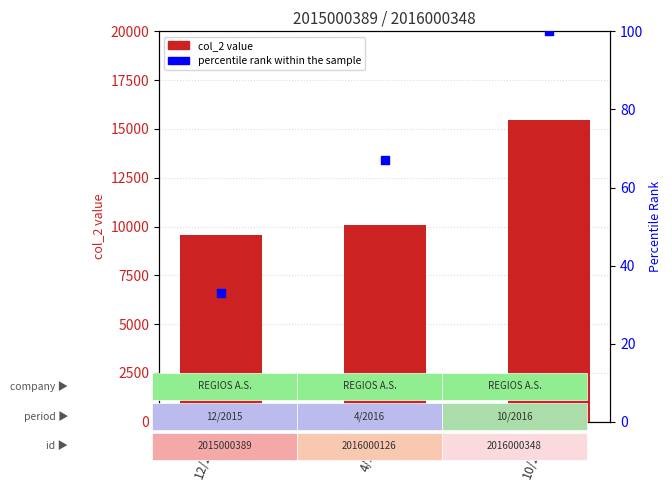

At which category is the sum across all series the highest?

10/2016